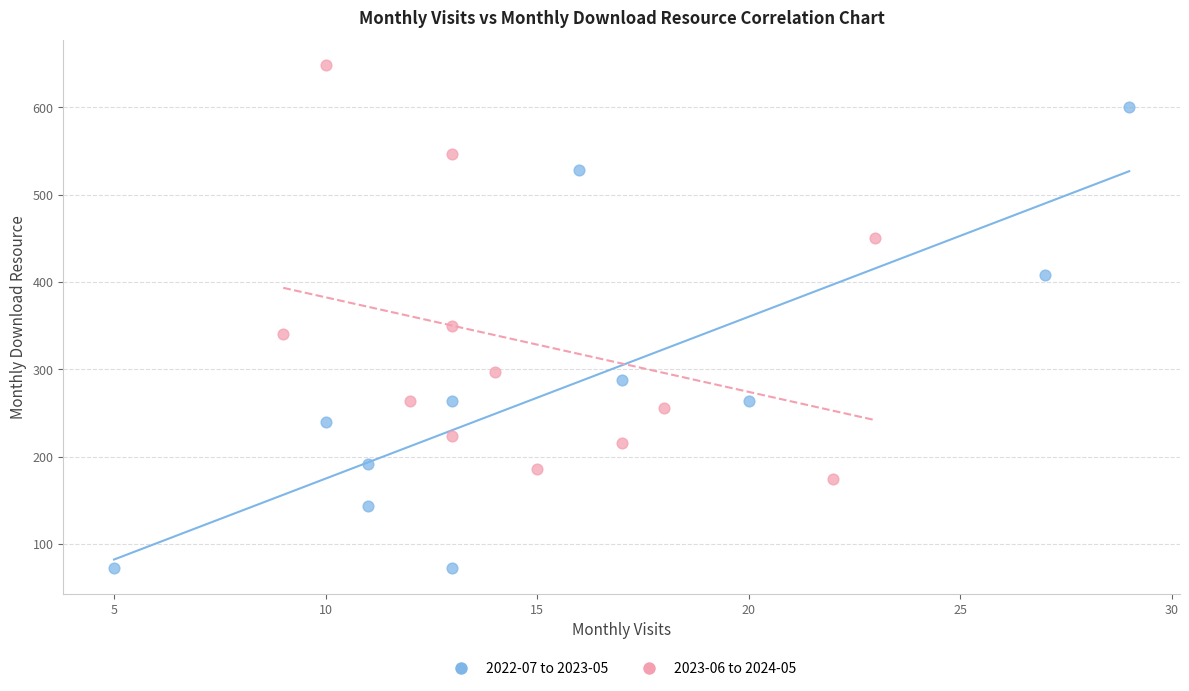

Which series contains the highest Y value?

2023-06 to 2024-05